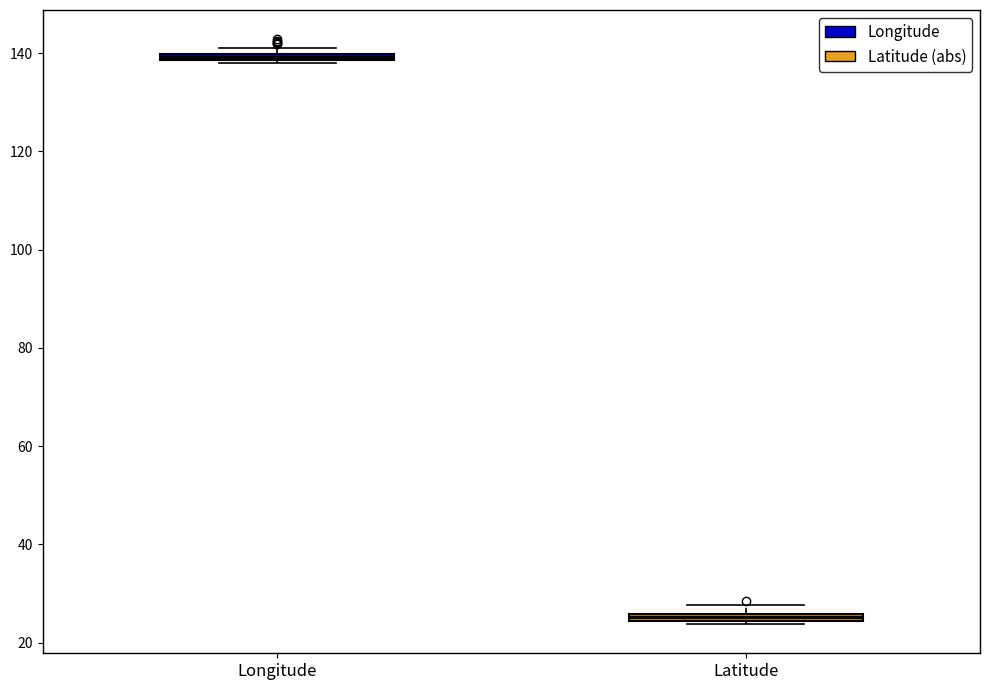

Which box's median line is the lowest?

Latitude